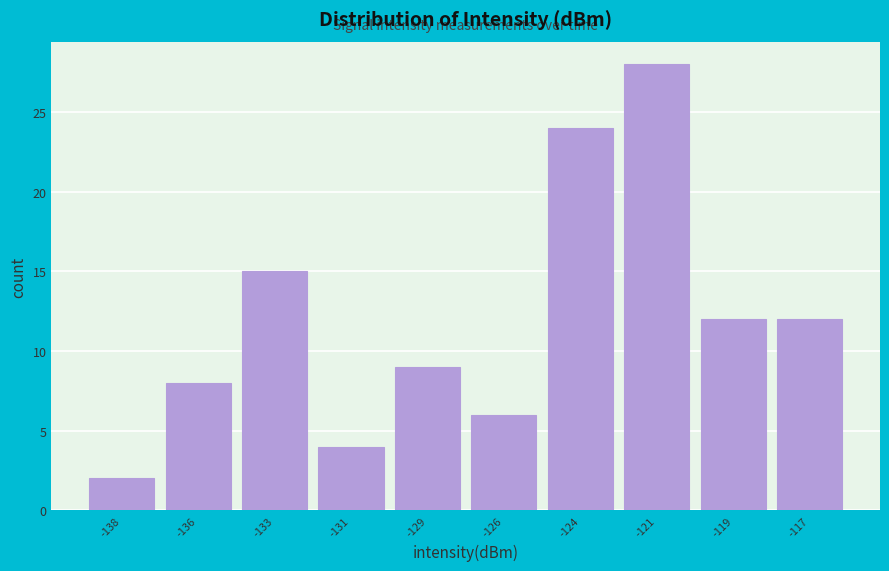

Reading left to right, transcribe all the data shown in this chart.

-138=2	-136=8	-133=15	-131=4	-129=9	-126=6	-124=24	-121=28	-119=12	-117=12